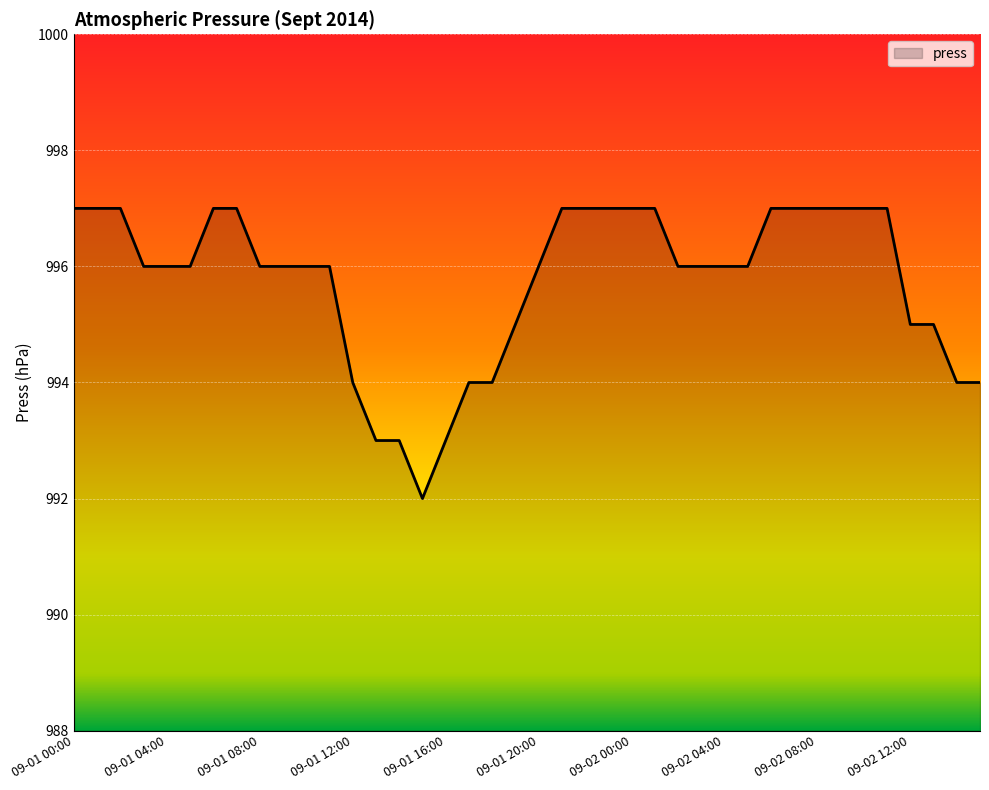

What is the difference between the maximum and minimum values?

5